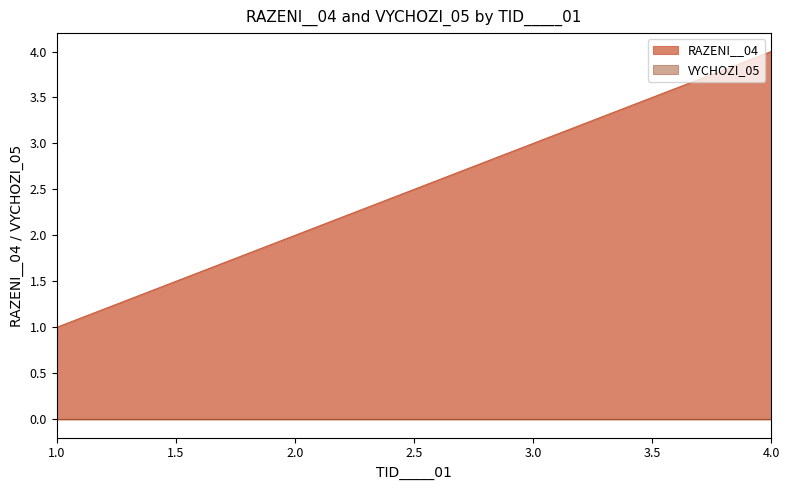

What is the value of the 4th point from the left?

4